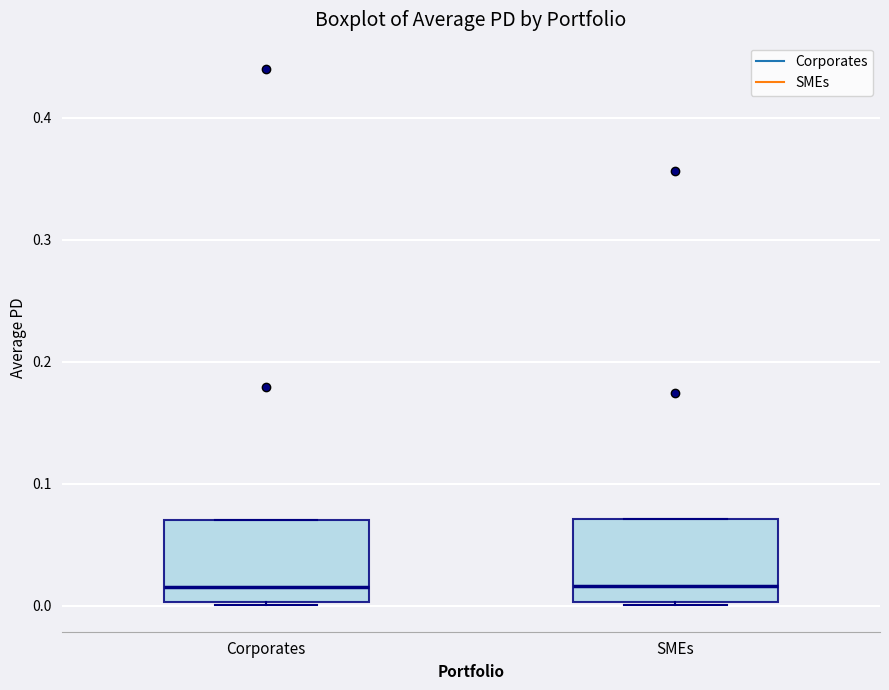

Reading left to right, read every box against the y-axis: the position of its median line, the range the box covers, and the ends of its whiskers. The values are not printed on the chart, so give them approximately, as read against the axis.

Corporates: median 0.02, box 0.00 to 0.07, whiskers 0.00 to 0.07
SMEs: median 0.02, box 0.00 to 0.07, whiskers 0.00 to 0.07